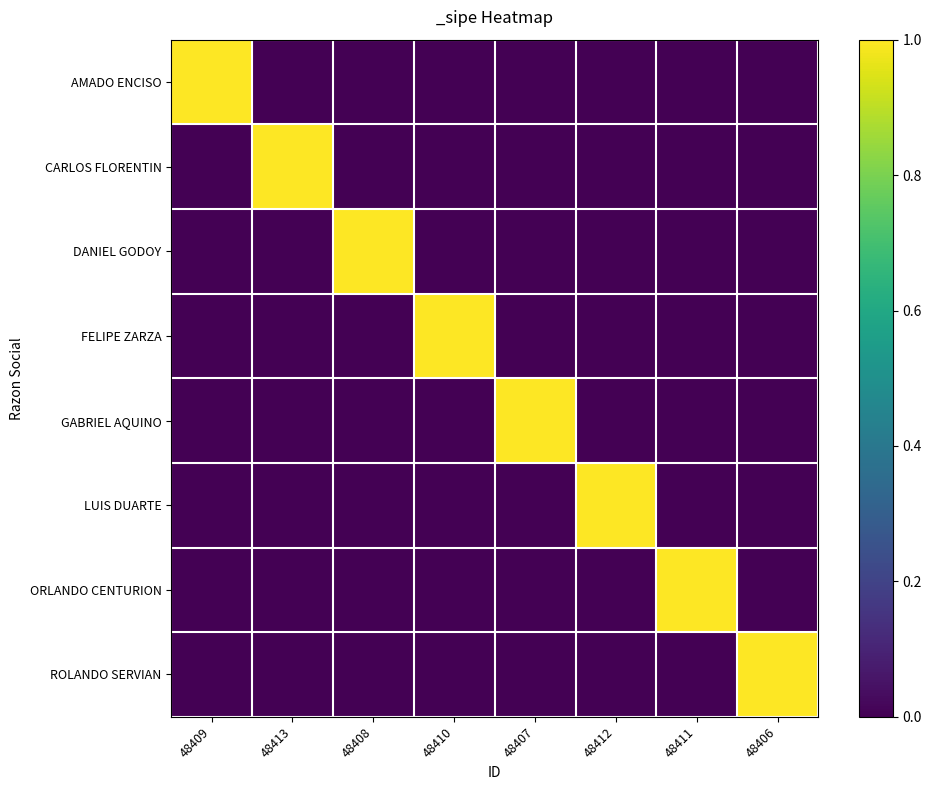

At how many categories does at least one series exceed 0?

8